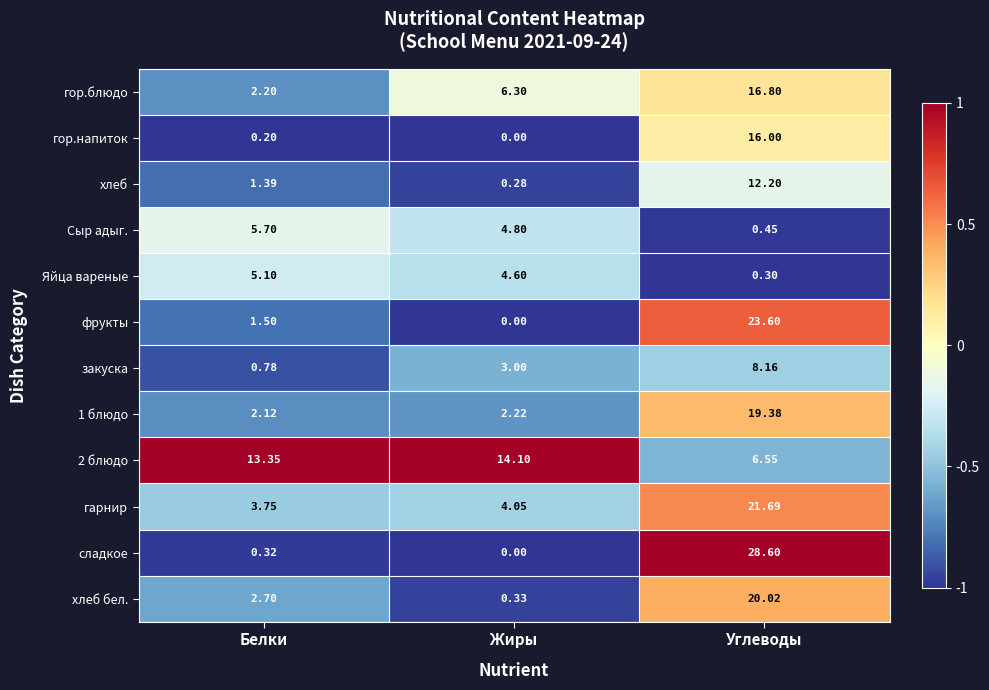

At which category is the sum across all series the highest?

Углеводы